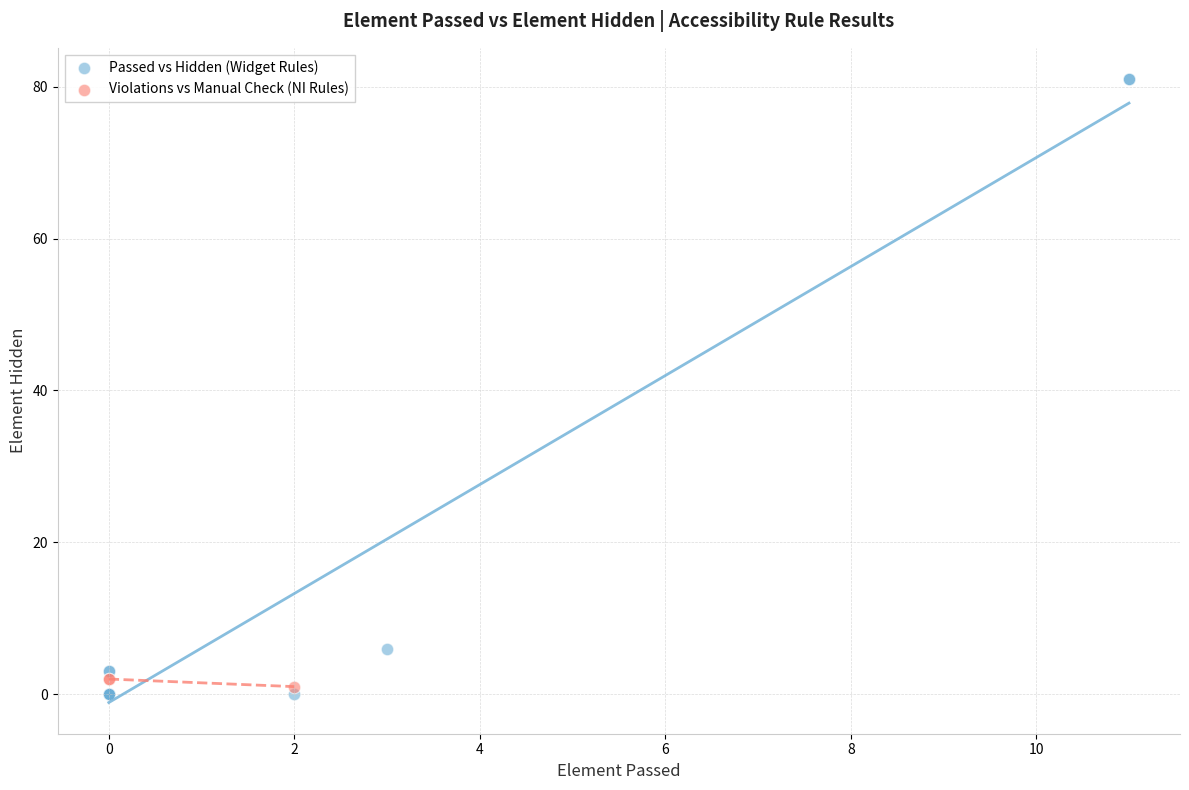

Which series has the largest Y range (max minus min)?

Passed vs Hidden (Widget Rules)